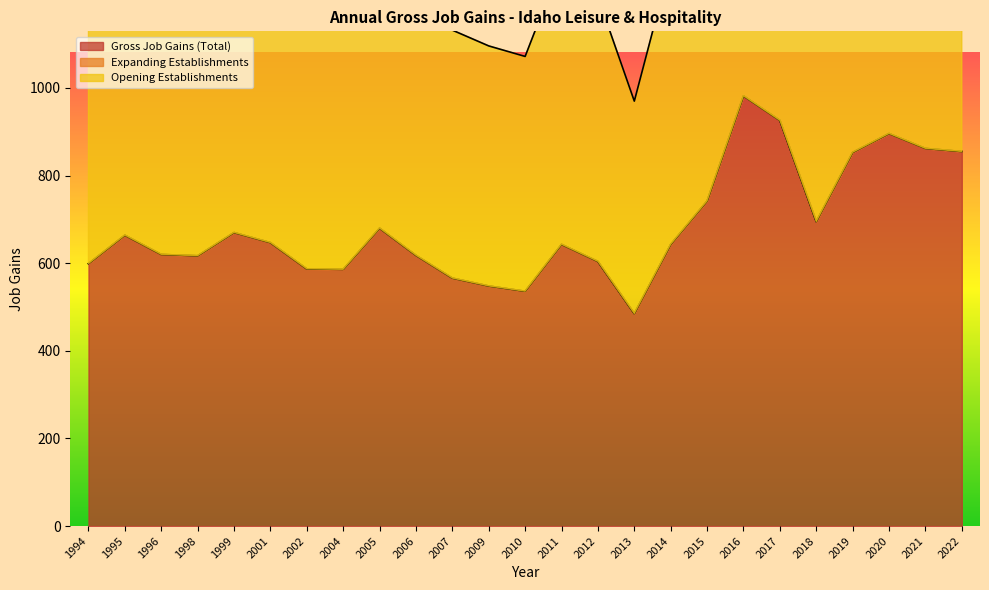

At which category does Gross Job Gains (Total) reach its first local peak?

1995